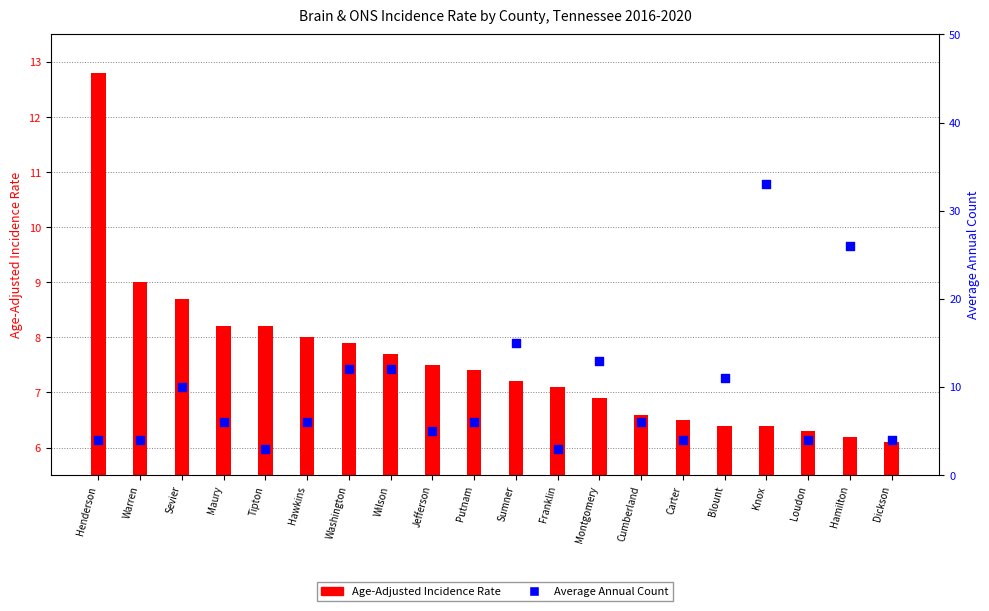

At how many categories does at least one series exceed 31?

1